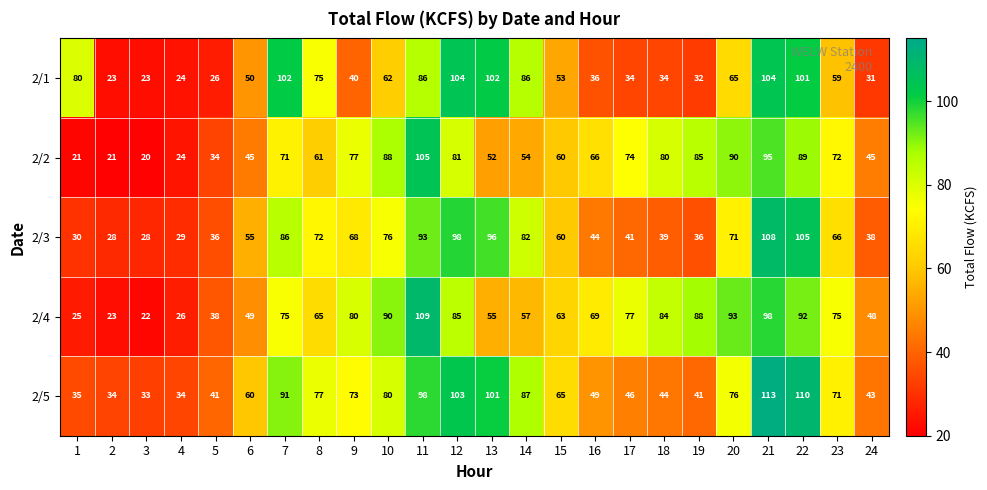

At which category does the chart reach its peak across all series?

21